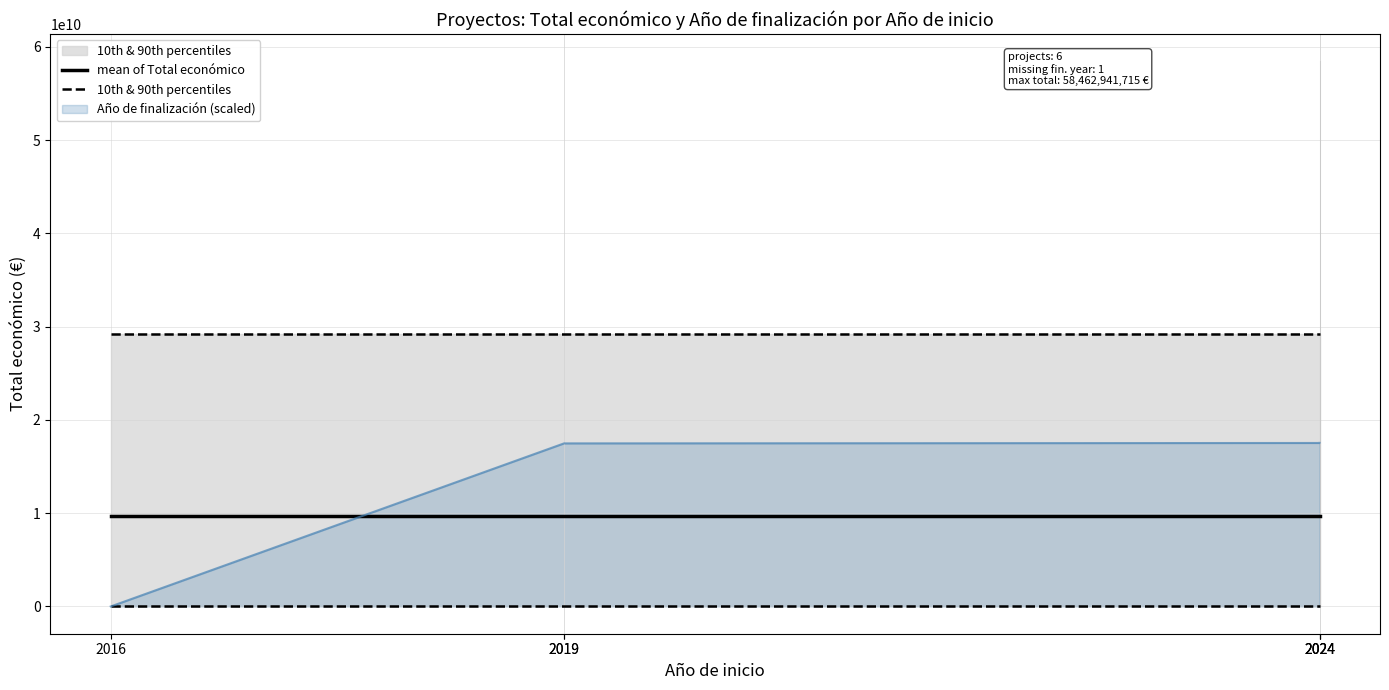

Is the value of mean of Total económico at 2024 greater than the value of 10th & 90th percentiles at 2024?

Yes